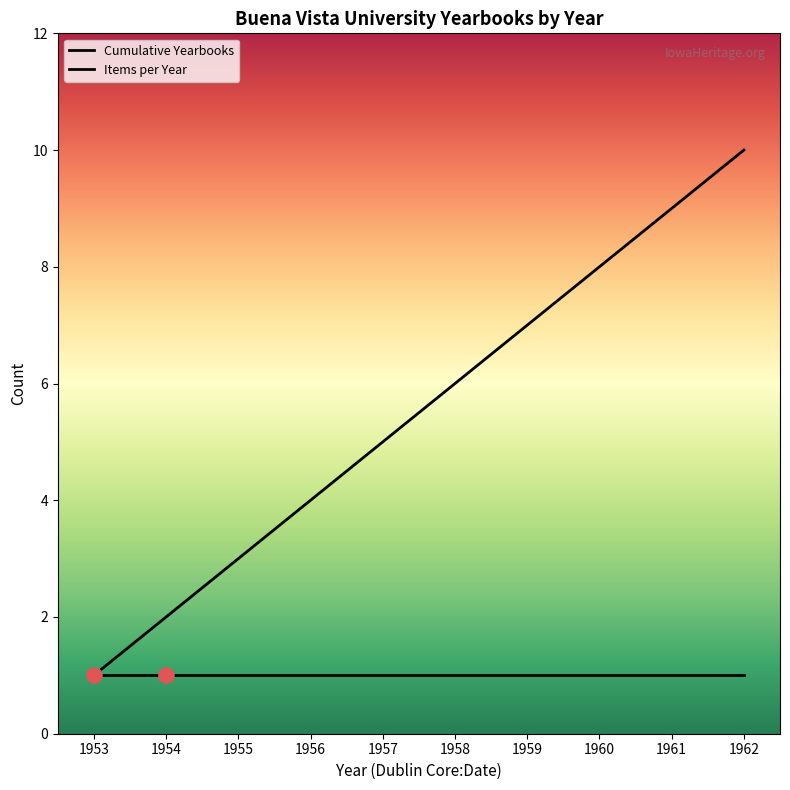

Which series reaches the minimum Y coordinate?

Cumulative Yearbooks